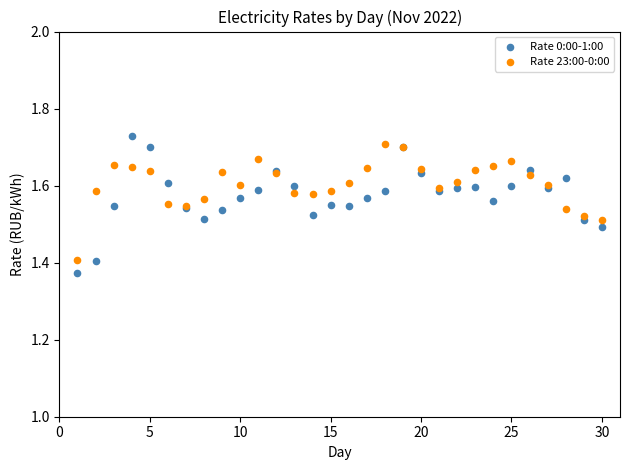

Which series reaches the maximum Y coordinate?

Rate 0:00-1:00